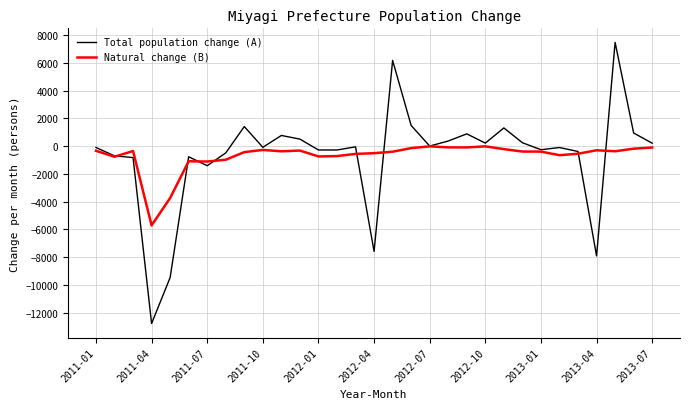

What is the average value of the Total population change (A) series?

-696